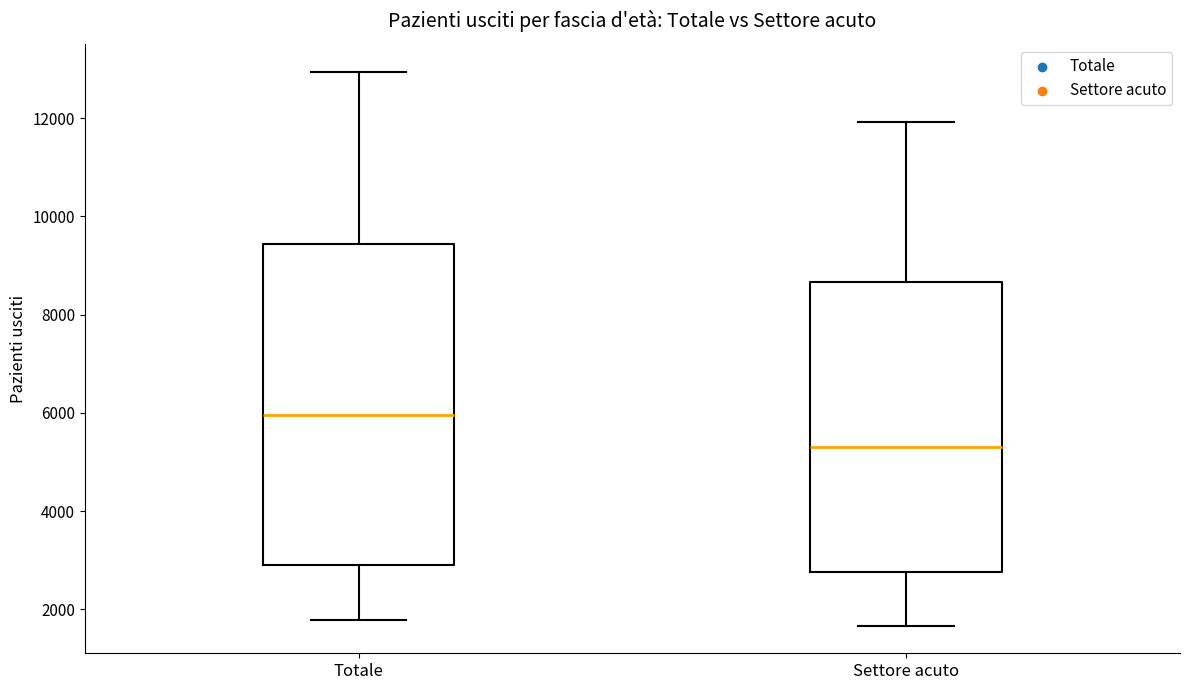

Which box has the highest median line?

Totale